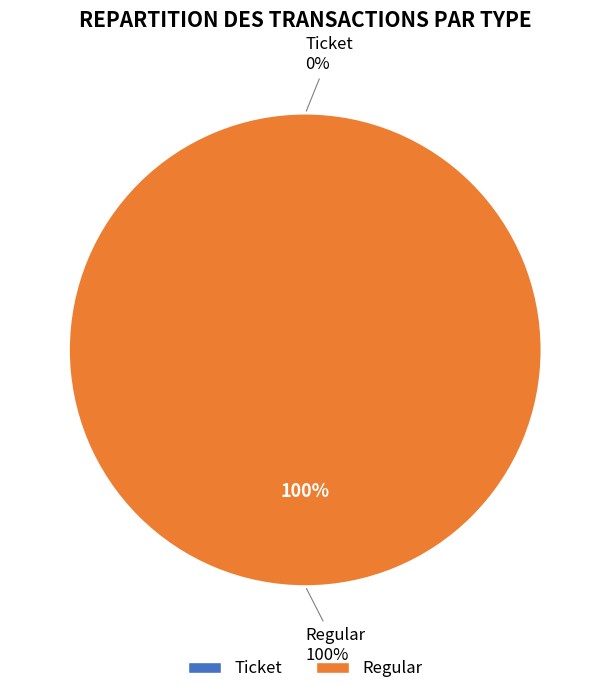

Rank the categories by value from lowest to highest.

Ticket, Regular